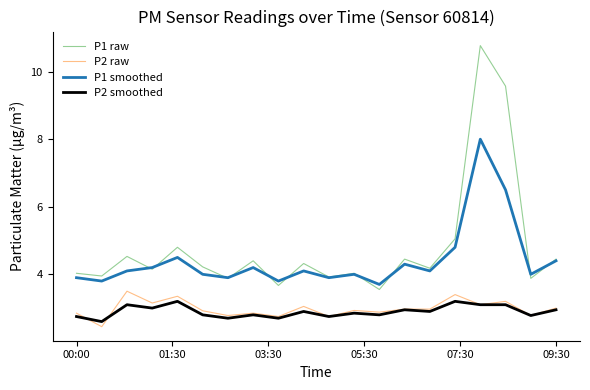

List the series in order of their peak value, lowest first.

P2 smoothed, P2 raw, P1 smoothed, P1 raw